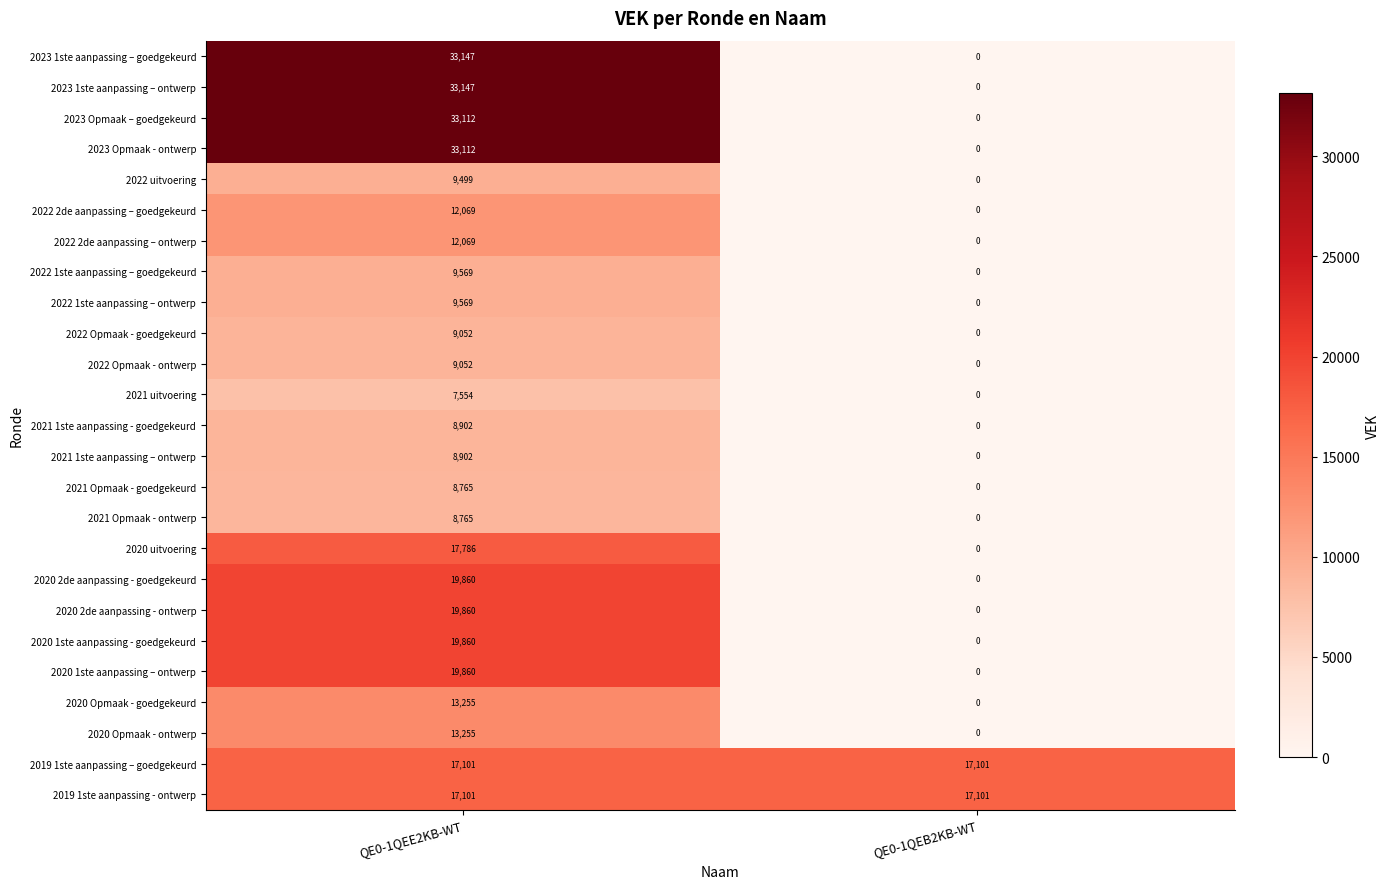

Read the 2021 1ste aanpassing – ontwerp value at QE0-1QEE2KB-WT, to the nearest 10.

8900